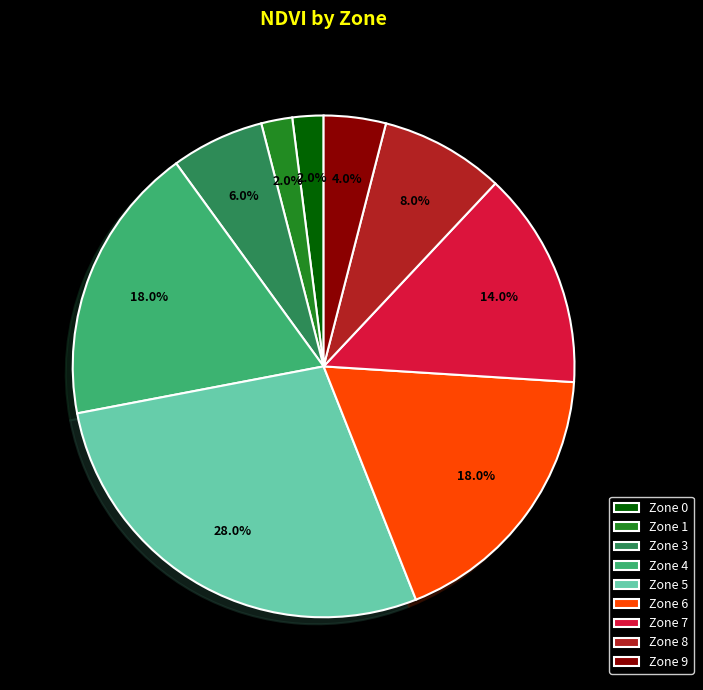

What is the largest slice in the pie chart?

Zone 5